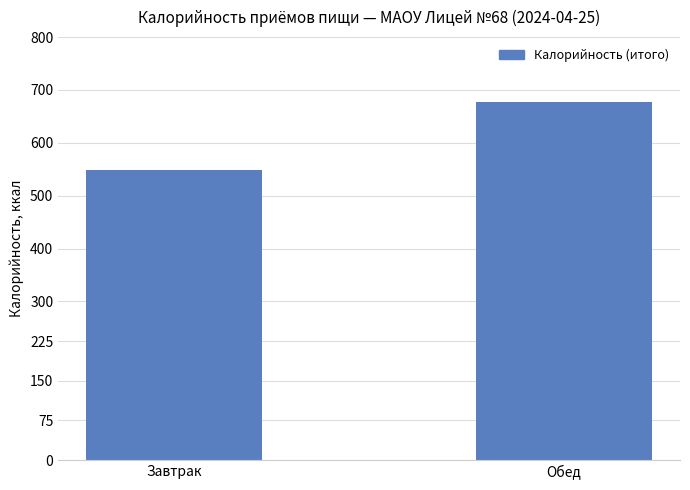

What is the ratio of the value at Обед to the value at Завтрак?

1.2